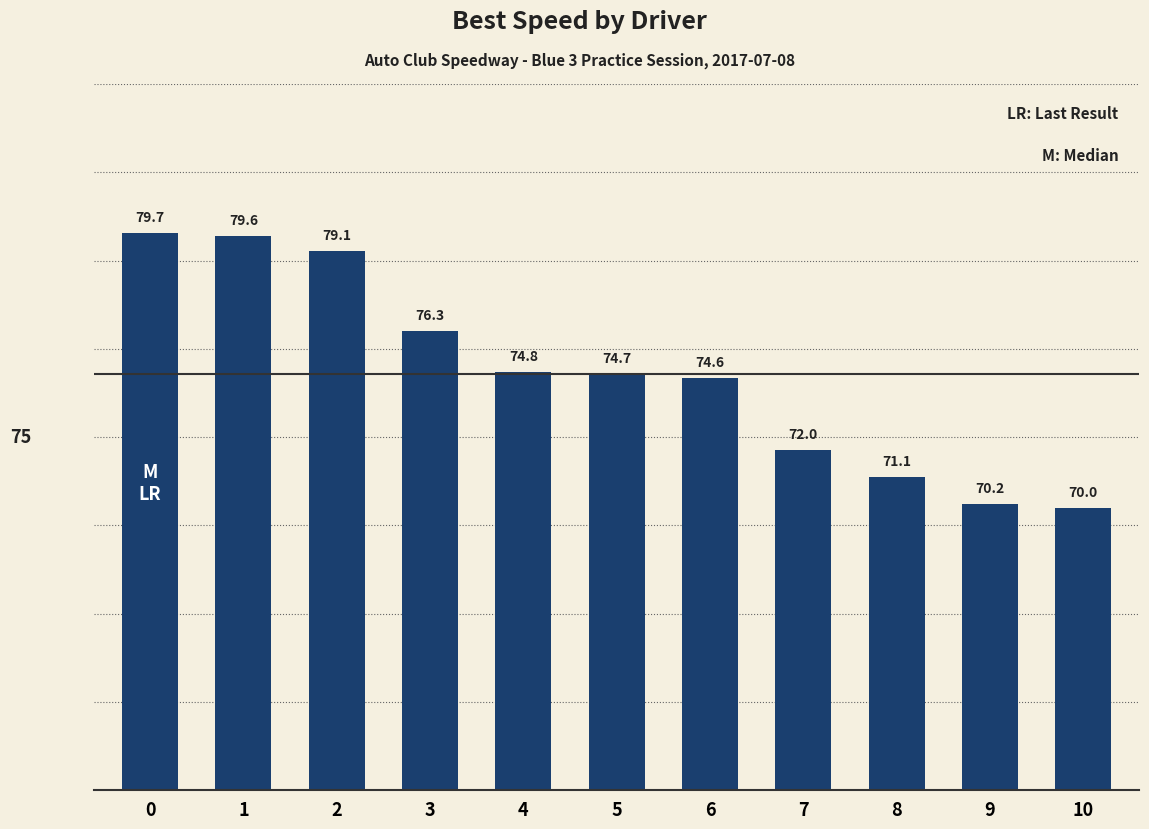

List the labels in order of value, smallest first.

10, 9, 8, 7, 6, 5, 4, 3, 2, 1, 0